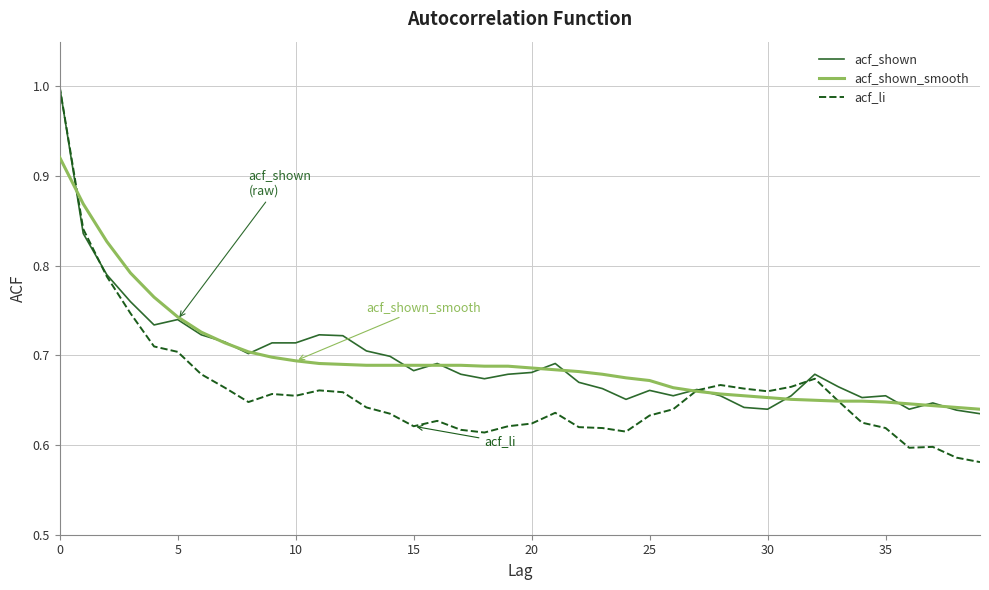

Which series has the largest range (max minus min)?

acf_li